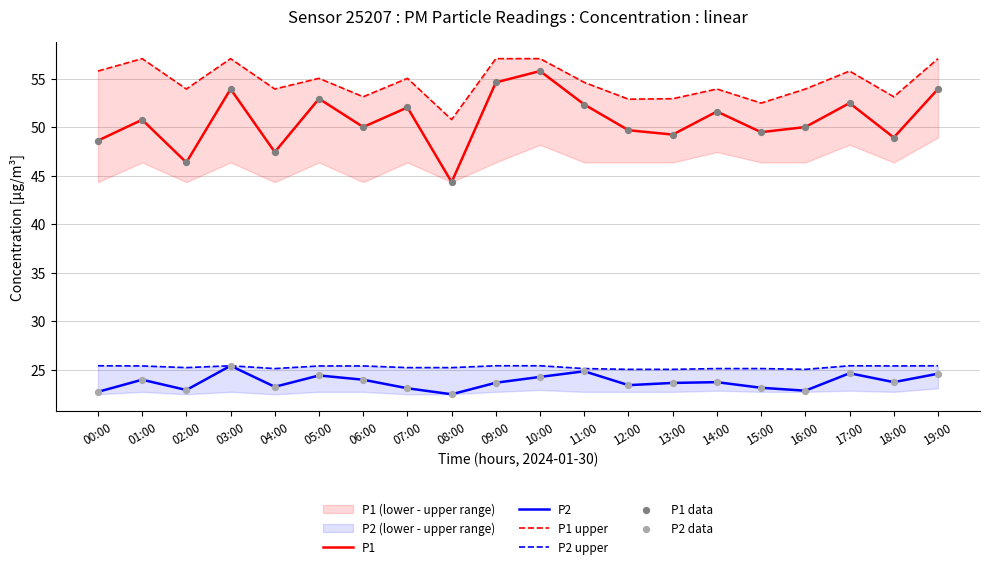

At which category is the sum across all series the highest?

10:00